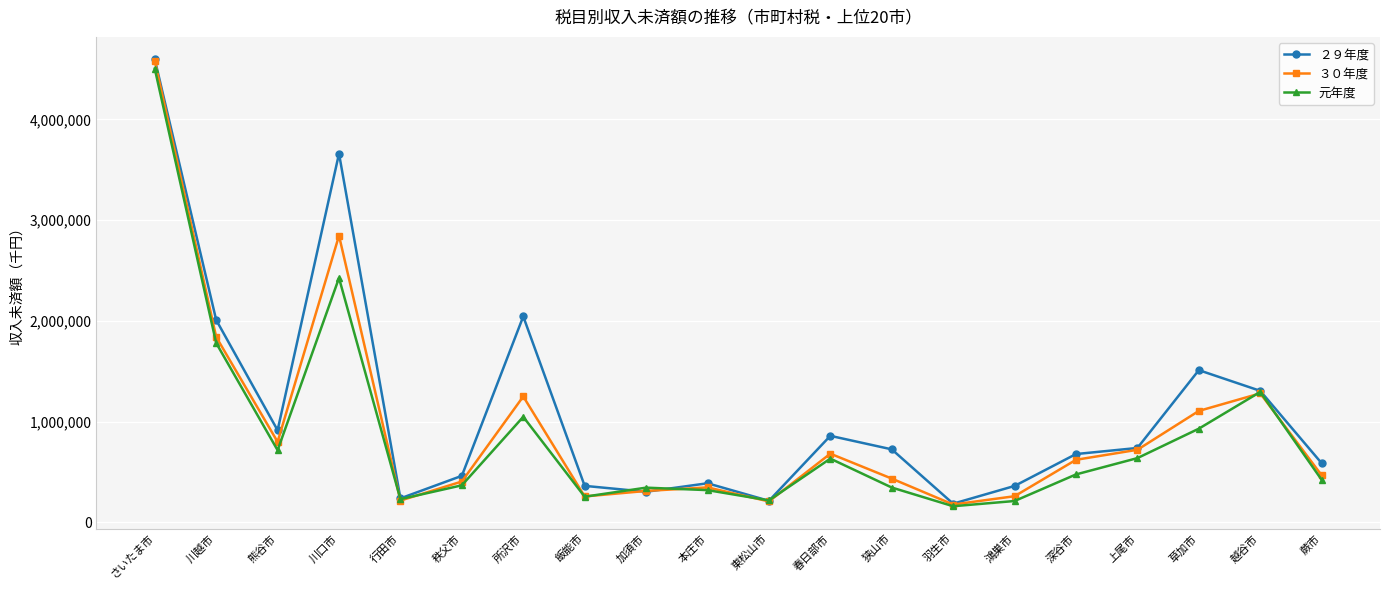

How many lines are shown in the chart?

3